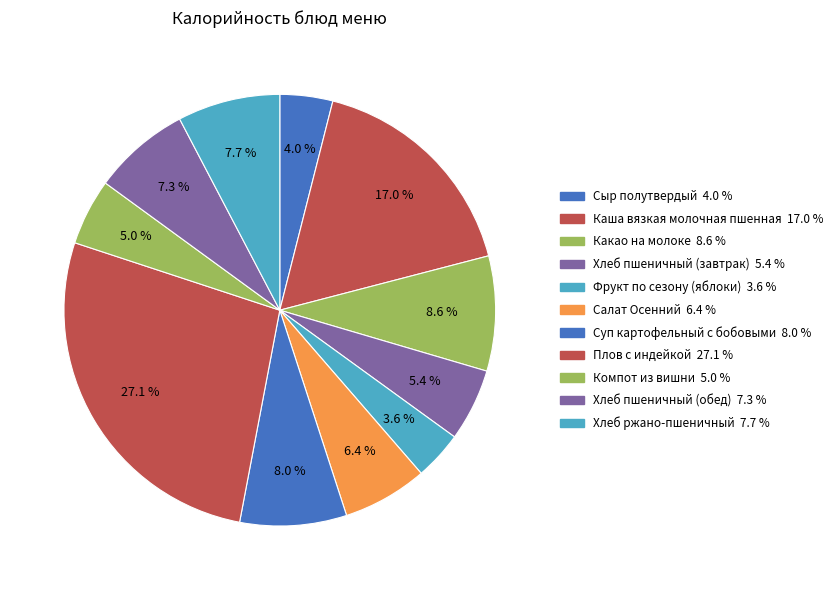

The Какао на молоке slice represents 23% of the pie. True or false?

False